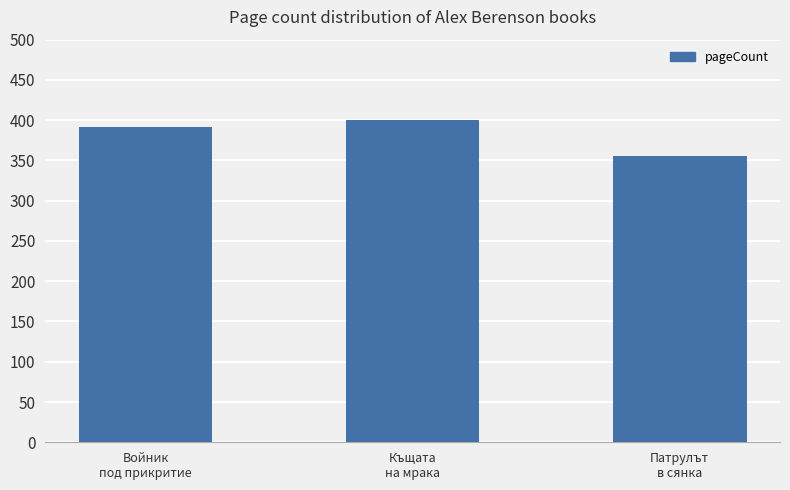

What is the difference between the maximum and minimum values?

44